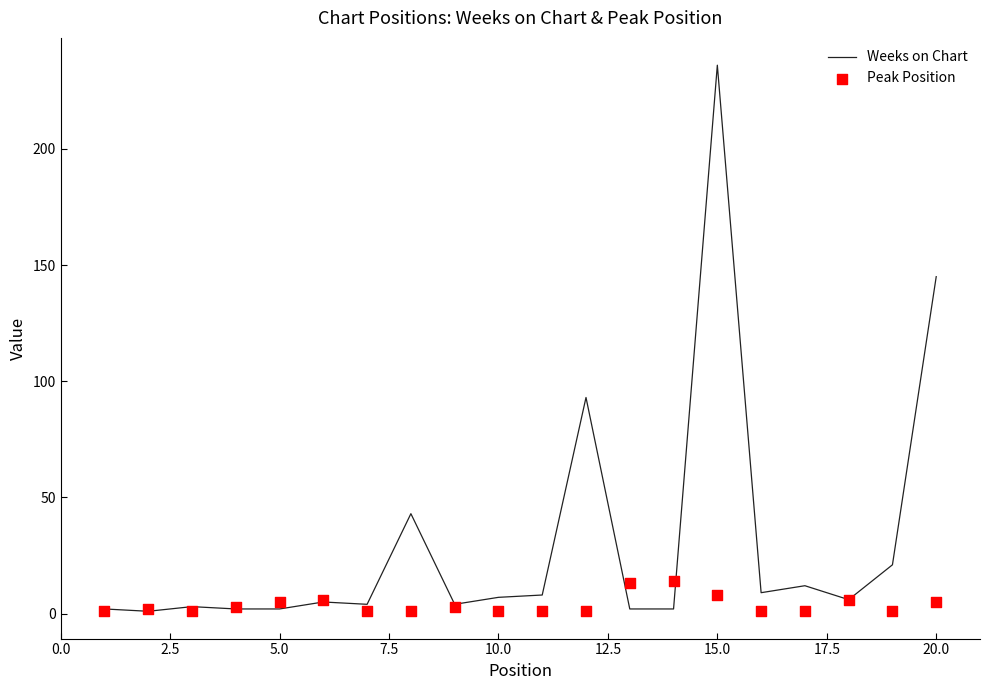

At how many categories does at least one series exceed 130?

2